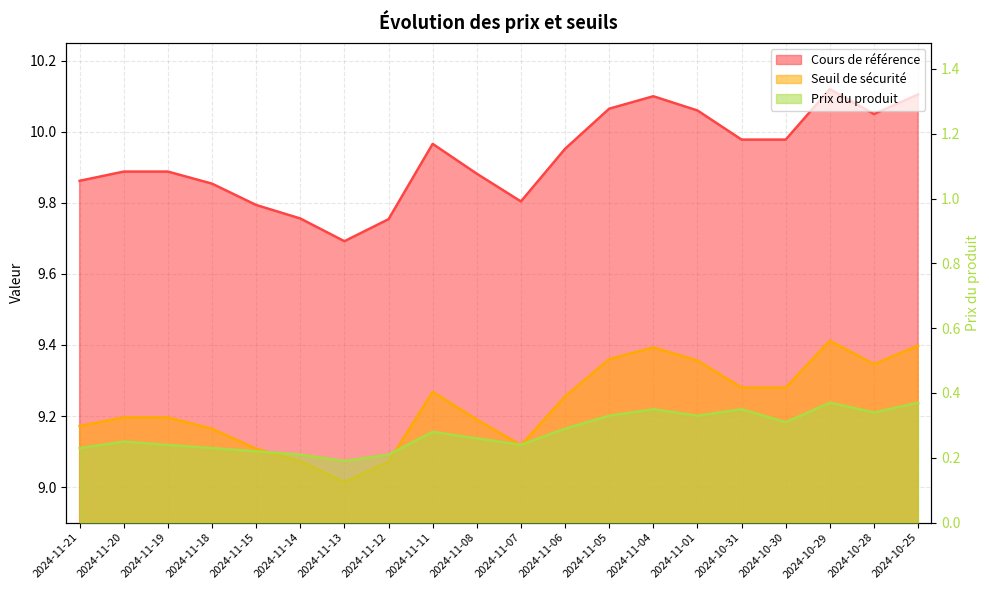

How many data points does each series have?

20